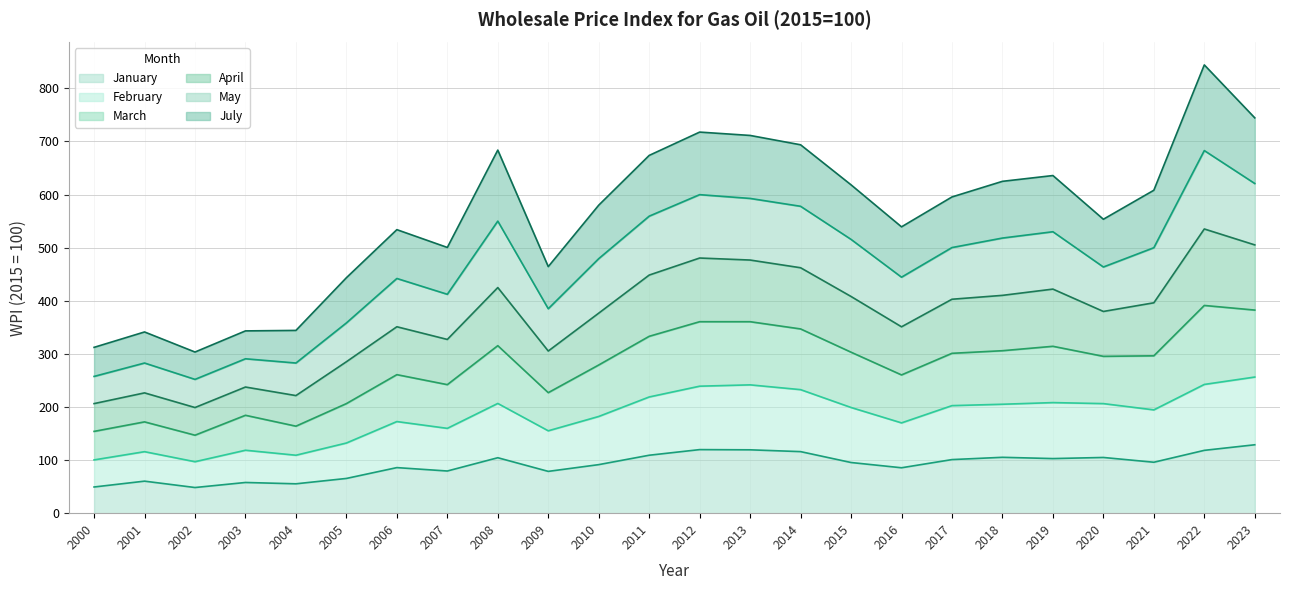

What is the total value across all series at 2018?

624.8